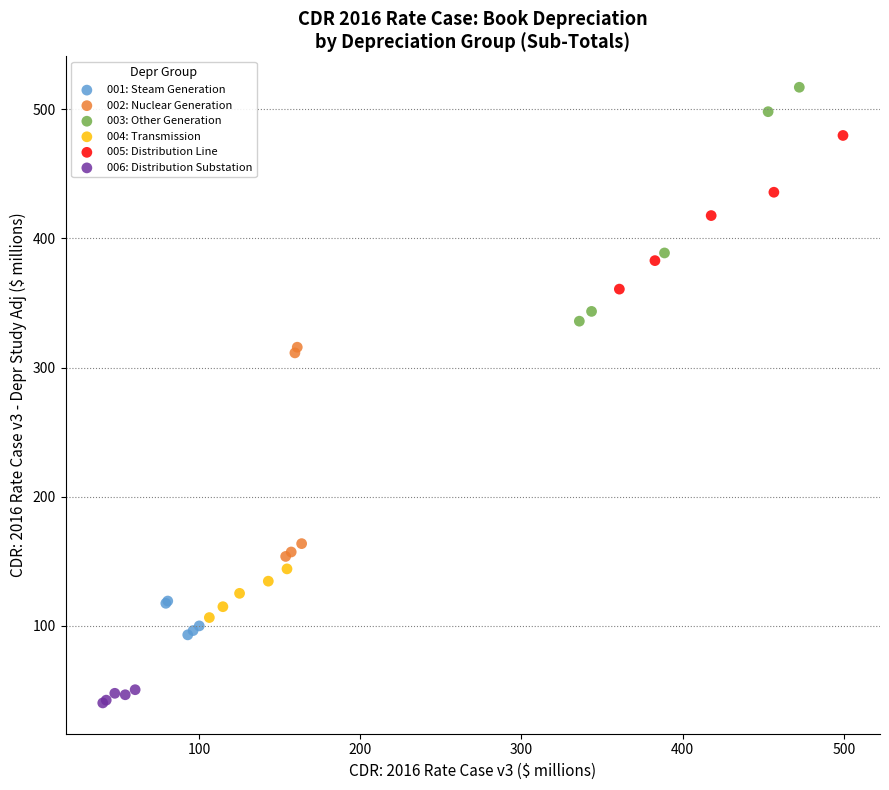

Which series reaches the maximum Y coordinate?

003: Other Generation